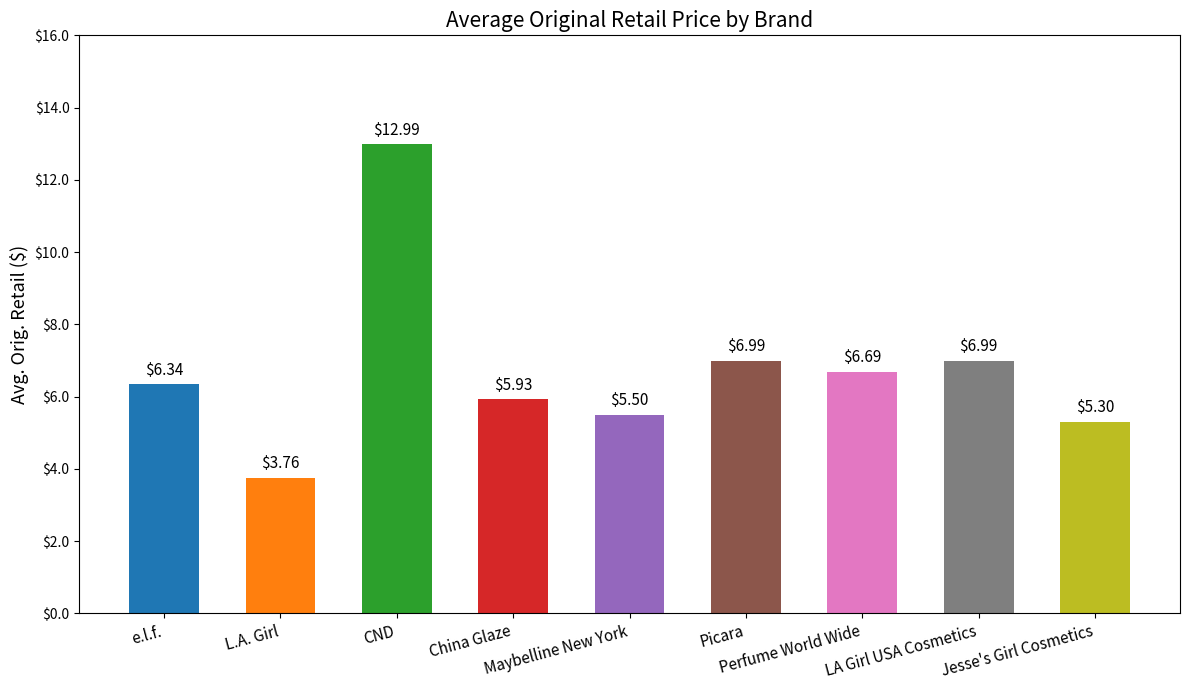

What is the value of the 3rd bar from the left?

13.0